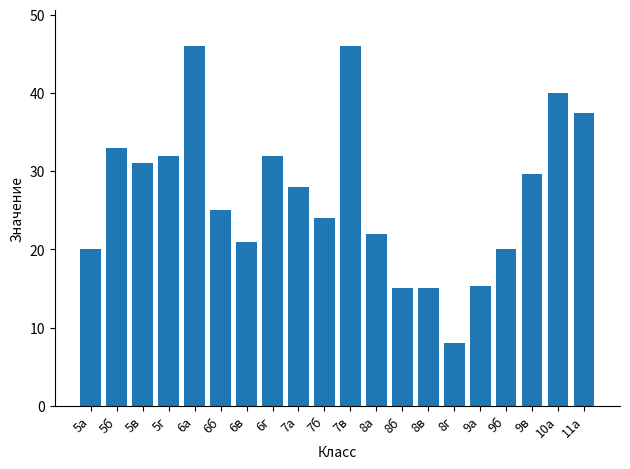

How many bars are there in total?

20